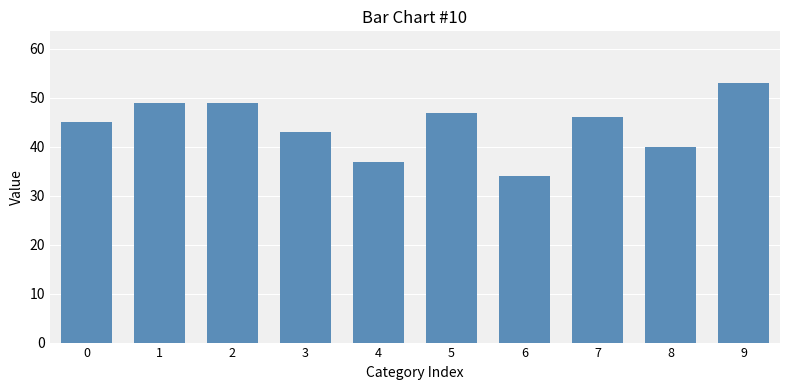

What is the difference between the second highest and minimum values?

15